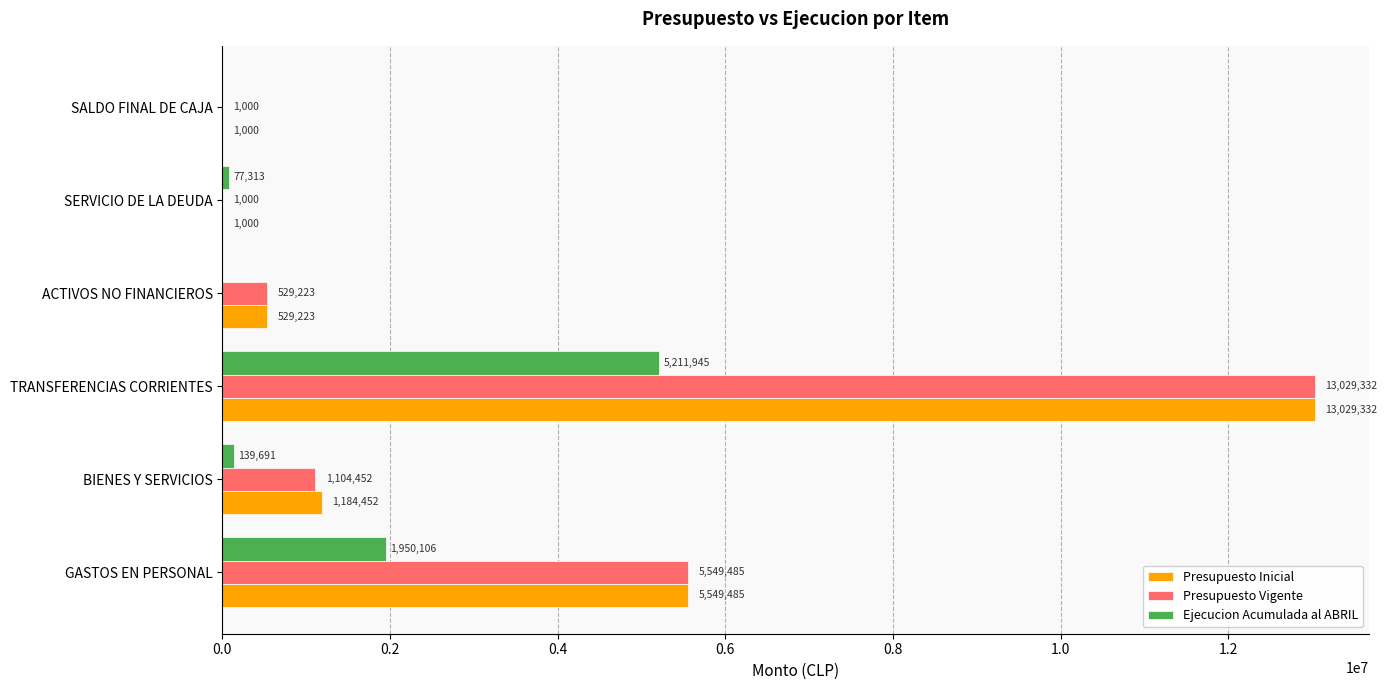

At which category is the sum across all series the highest?

TRANSFERENCIAS CORRIENTES